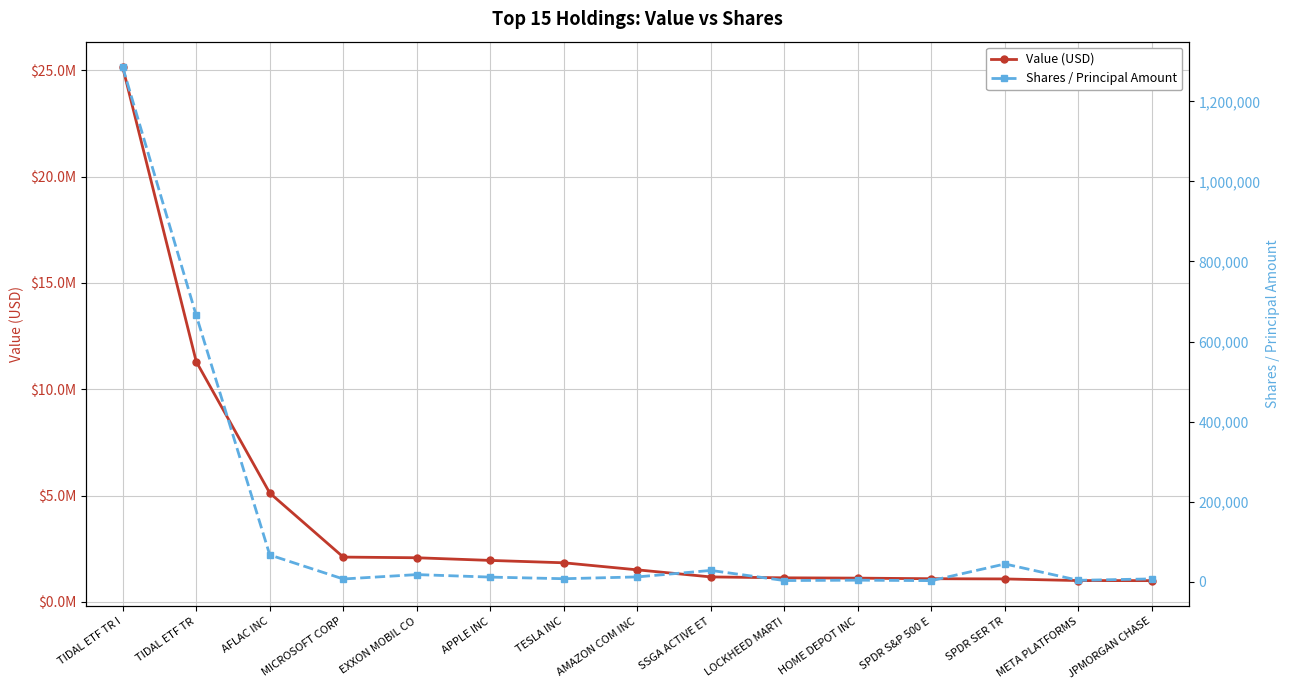

At how many categories does at least one series exceed 8960193?

2